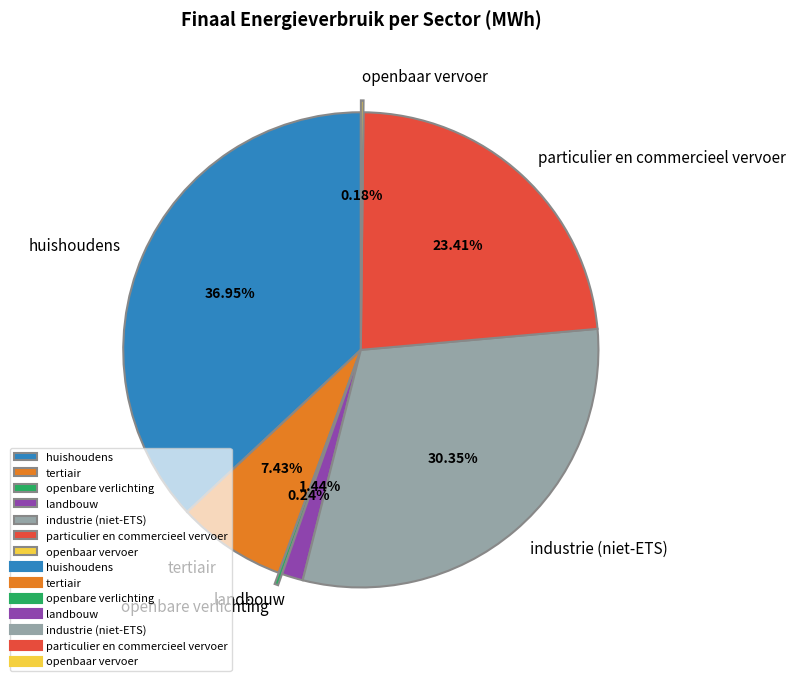

What is the ratio of the value at industrie (niet-ETS) to the value at tertiair?

4.1